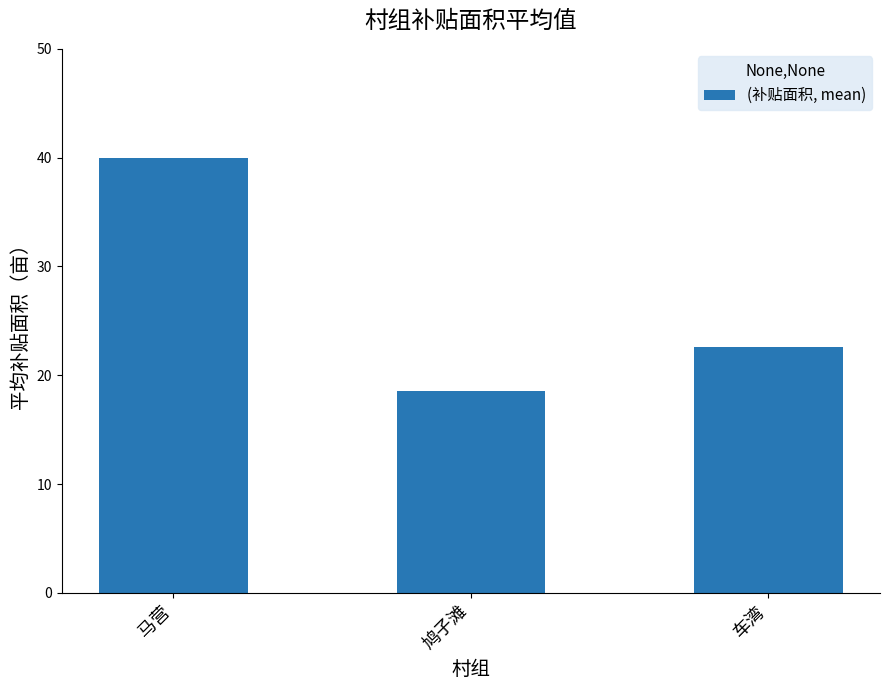

How many values exceed 22?

2